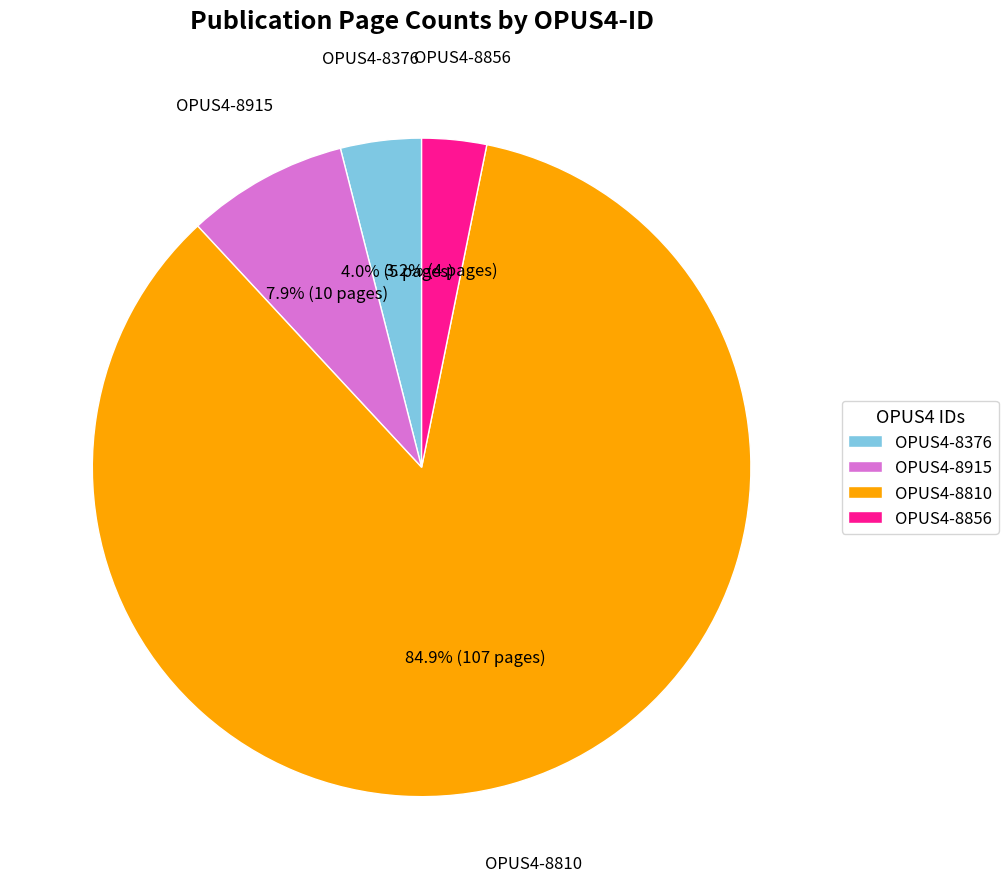

Count the number of slices in the pie.

4